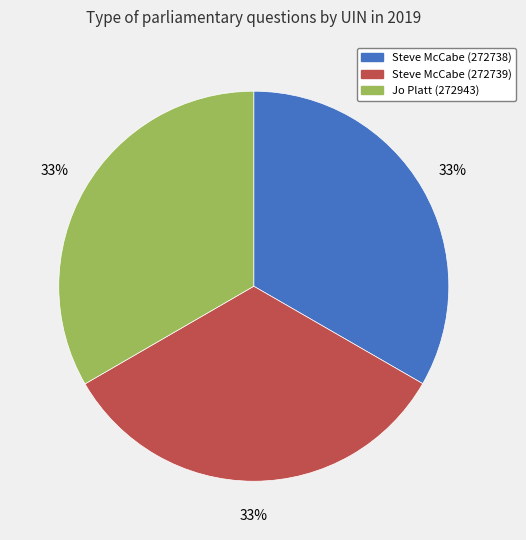

The Steve McCabe (272739) slice represents 33% of the pie. True or false?

True